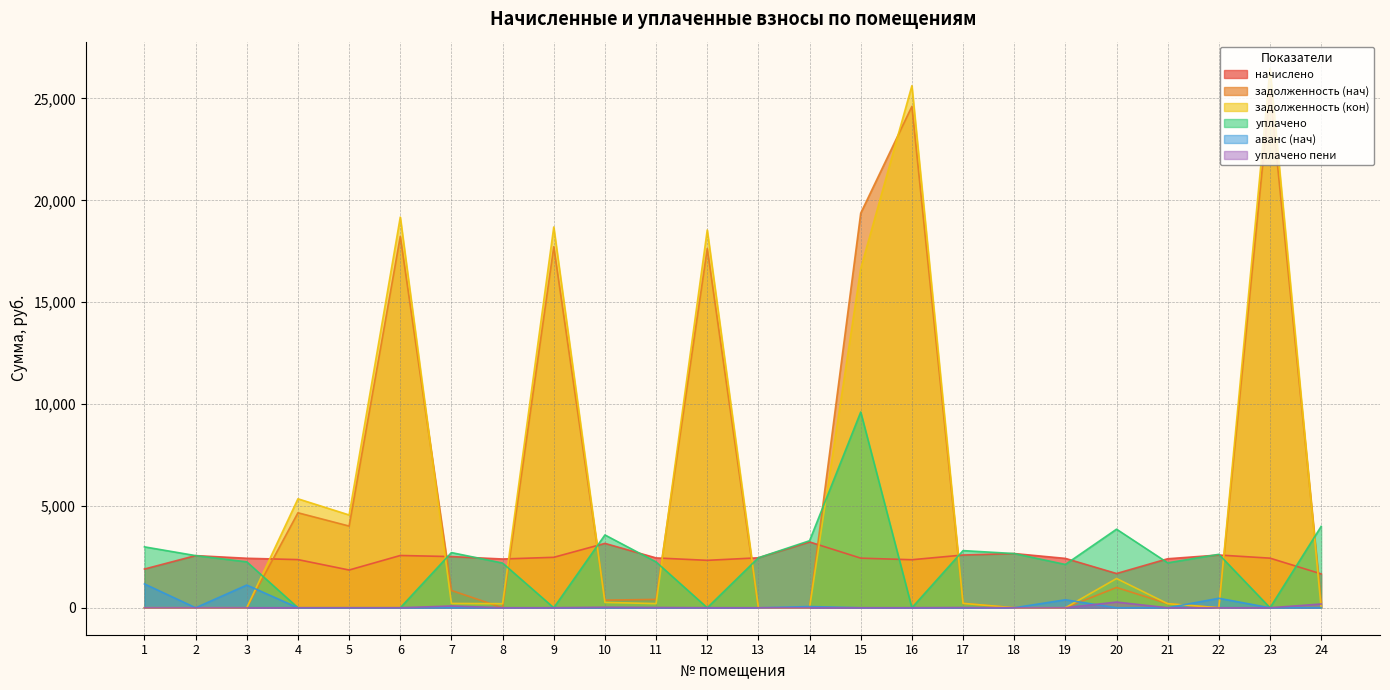

At which category is the sum across all series the highest?

23